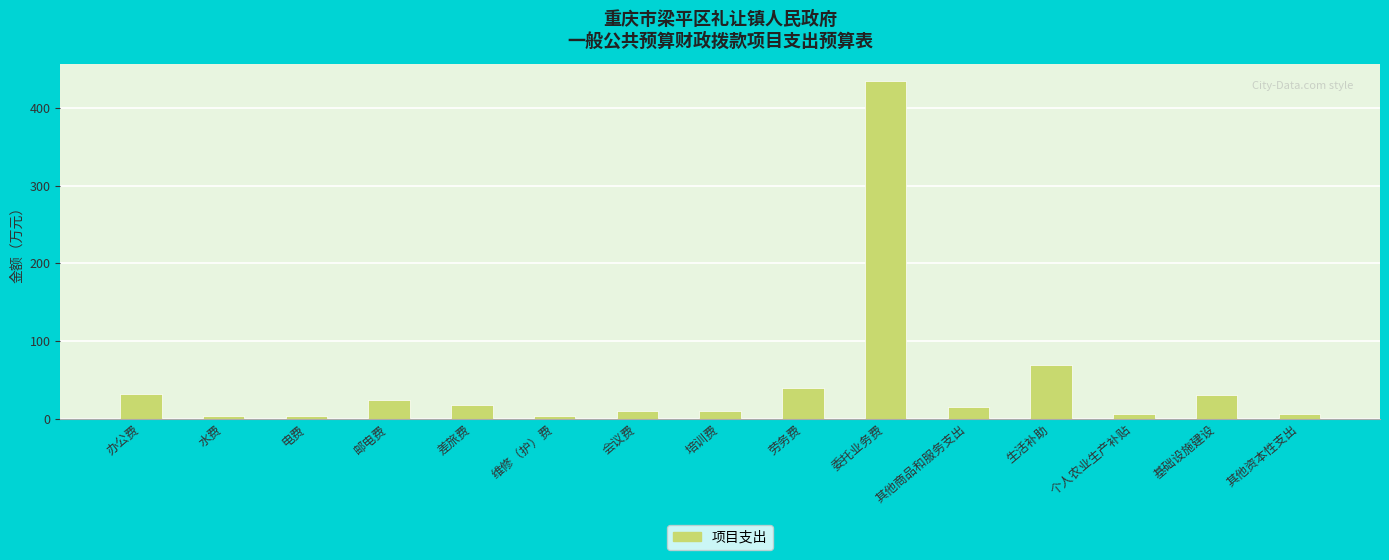

What is the maximum value shown in the chart?

435.4